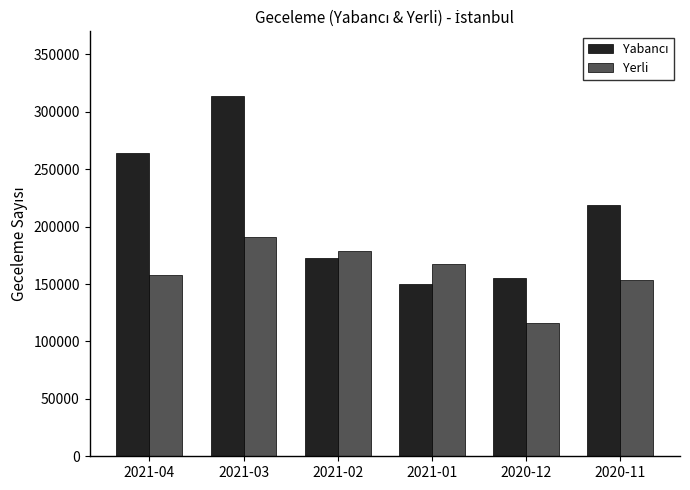

What is the label of the 4th bar from the left?

2021-01